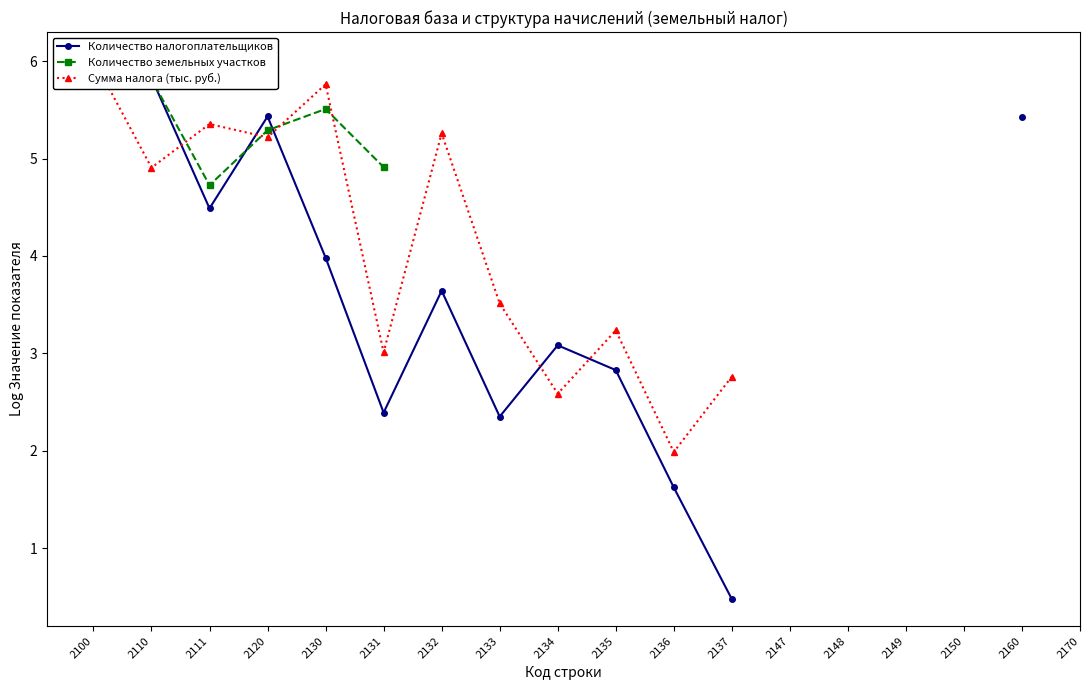

What is the difference between the second highest and second lowest values in the Количество налогоплательщиков series?

3.8